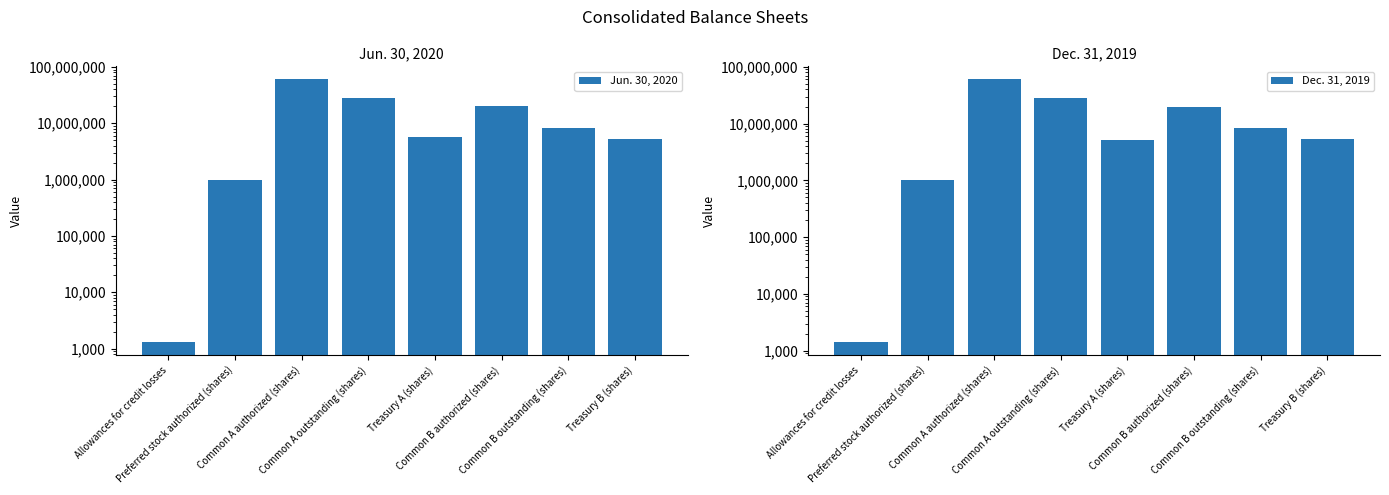

What is the value of the Dec. 31, 2019 bar at the 6th from the left?

20000000